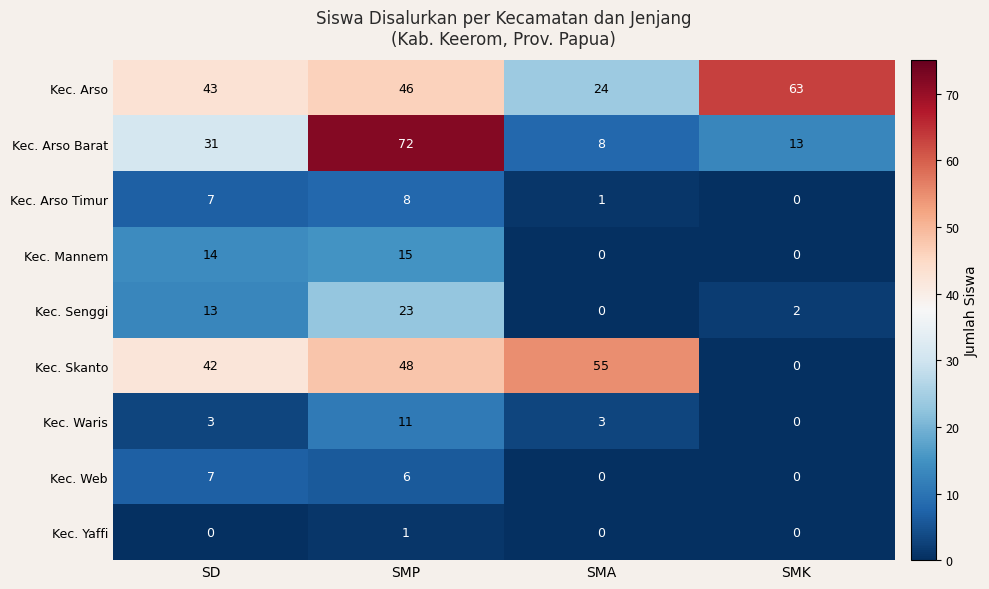

What is the sum of the Kec. Web values at SMP and SD?

13